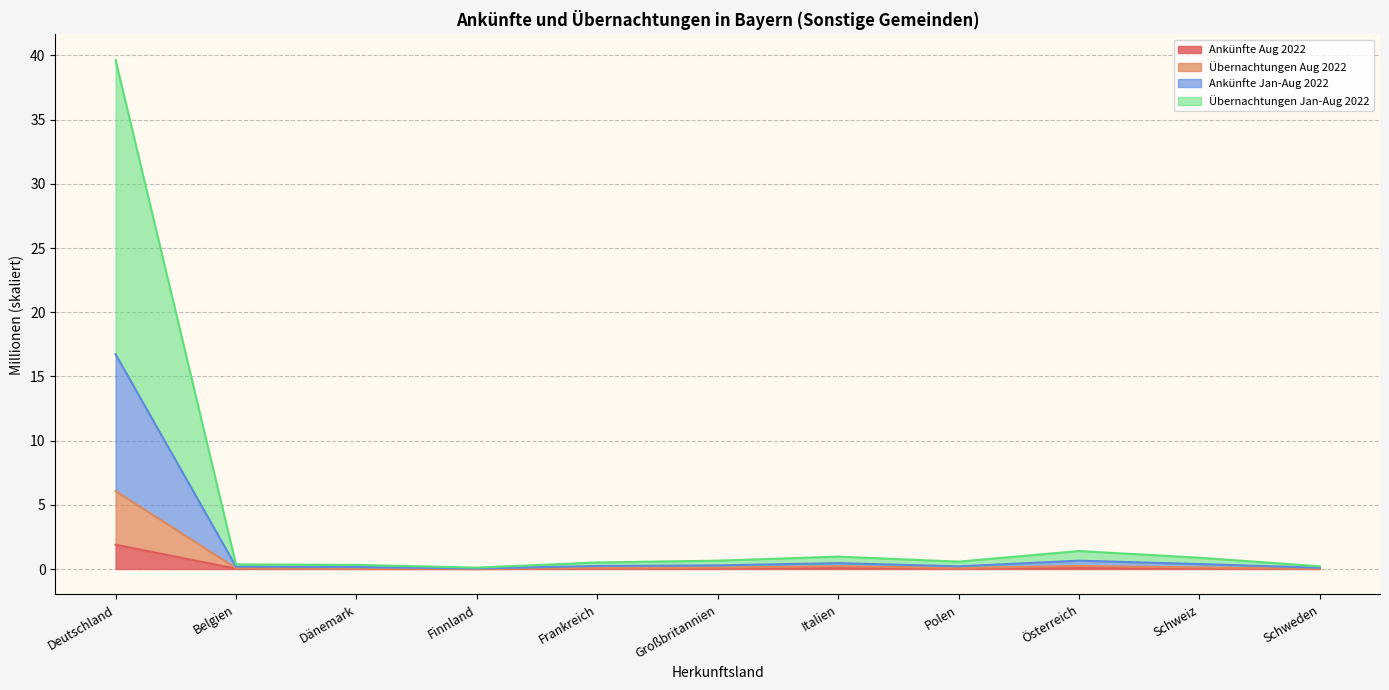

True or false: Ankünfte Aug 2022 and Ankünfte Jan-Aug 2022 cross at least once.

False